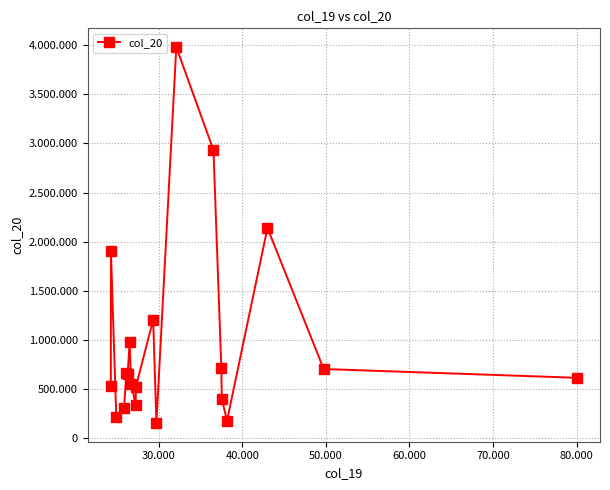

Does the chart have visible grid lines?

Yes